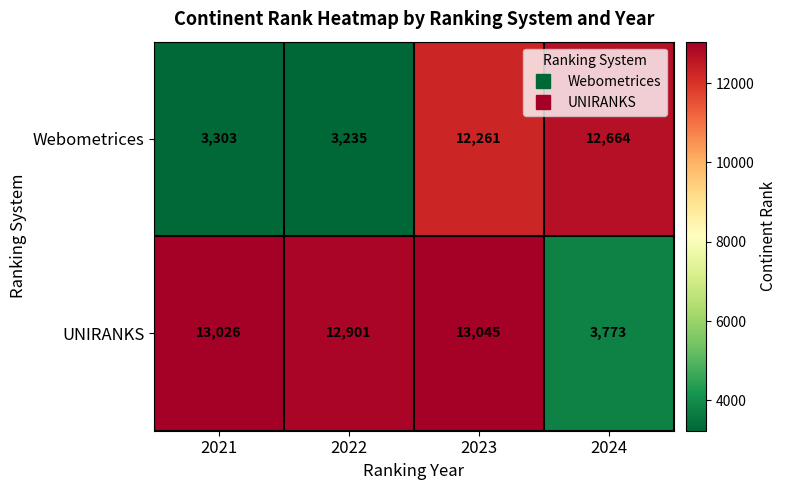

How many distinct data groups are displayed?

2